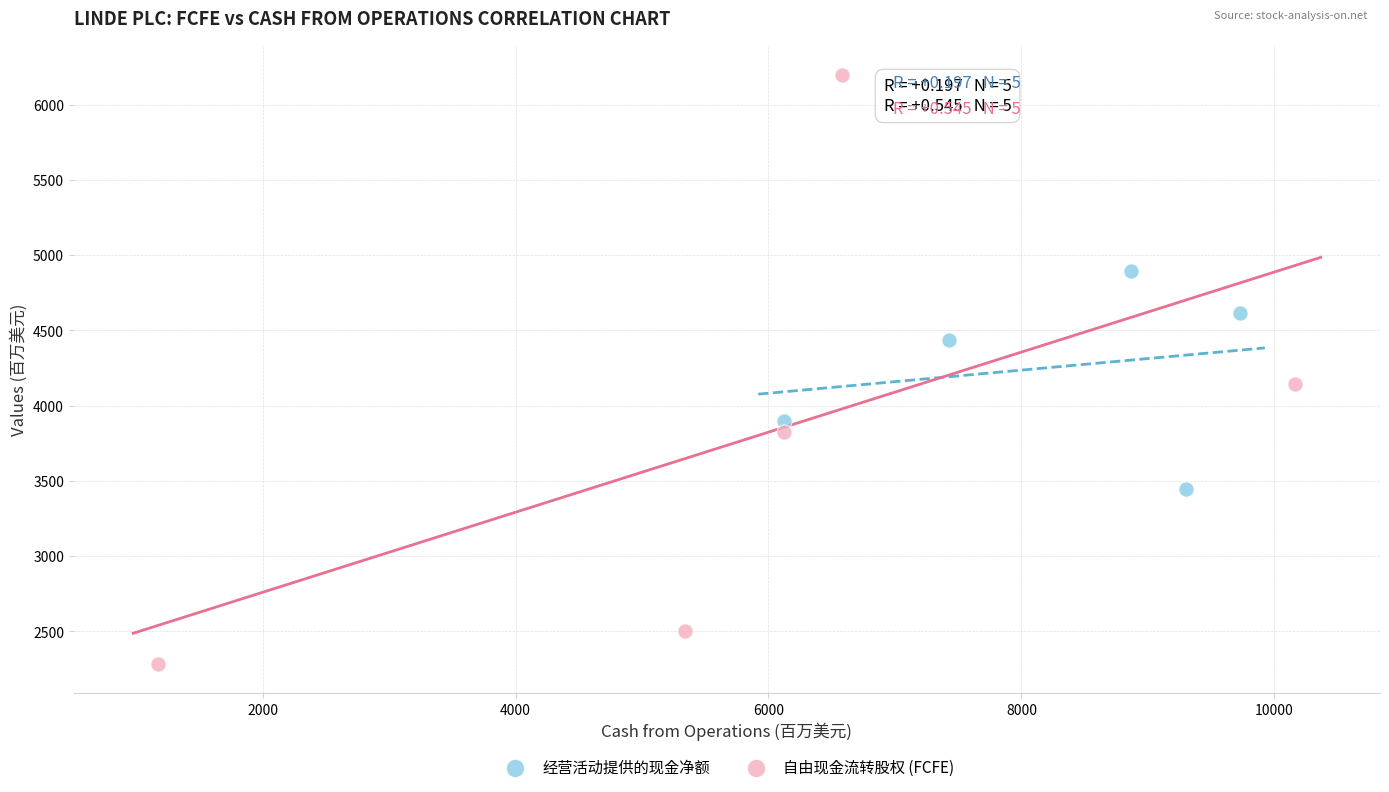

Which series reaches the maximum Y coordinate?

自由现金流转股权 (FCFE)